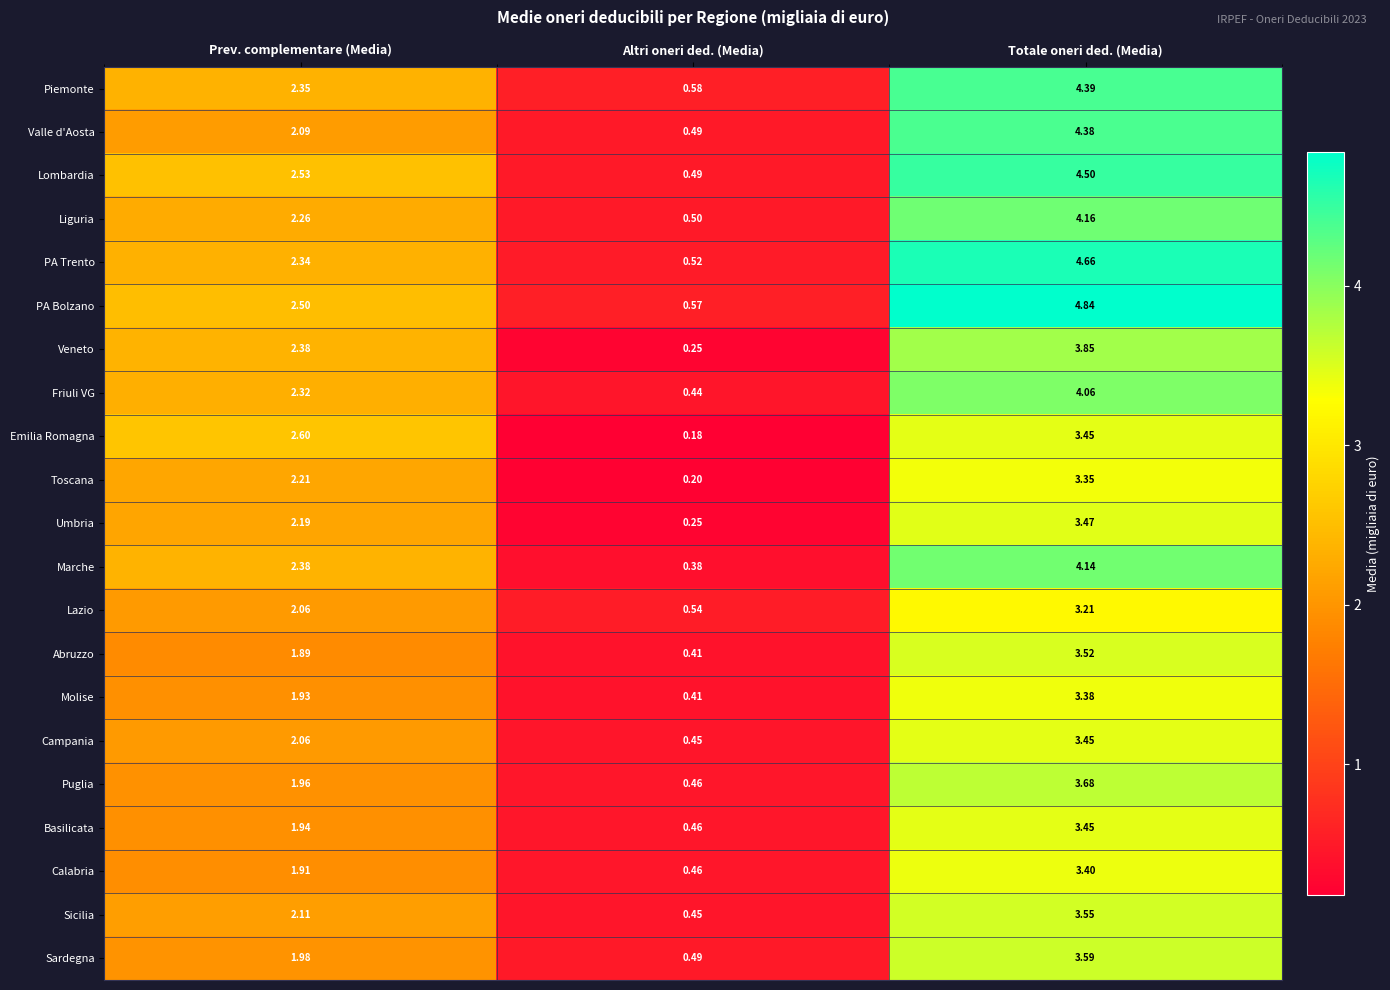

Rank the categories by Sicilia value from highest to lowest.

Totale oneri ded. (Media), Prev. complementare (Media), Altri oneri ded. (Media)